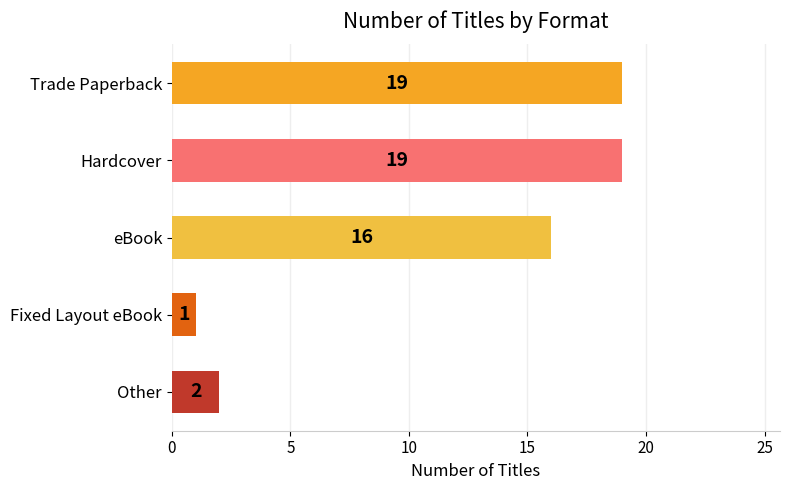

How many bars are there in total?

5